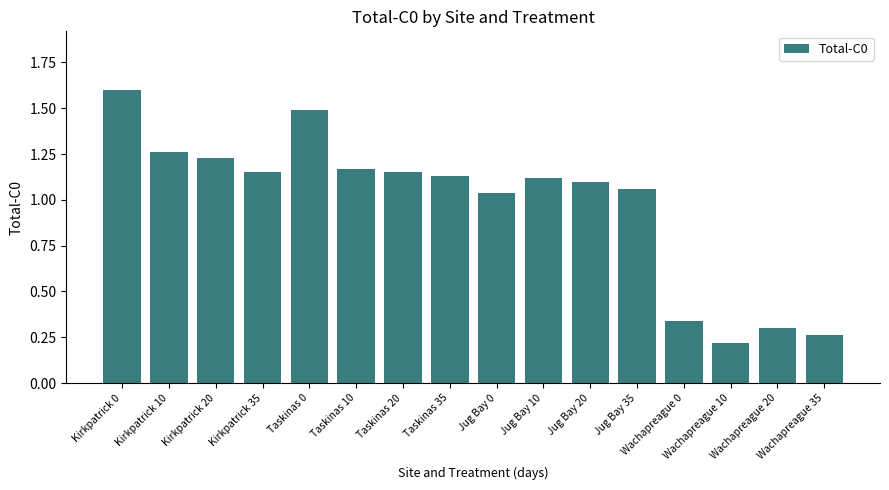

Count the number of data series in this chart.

1